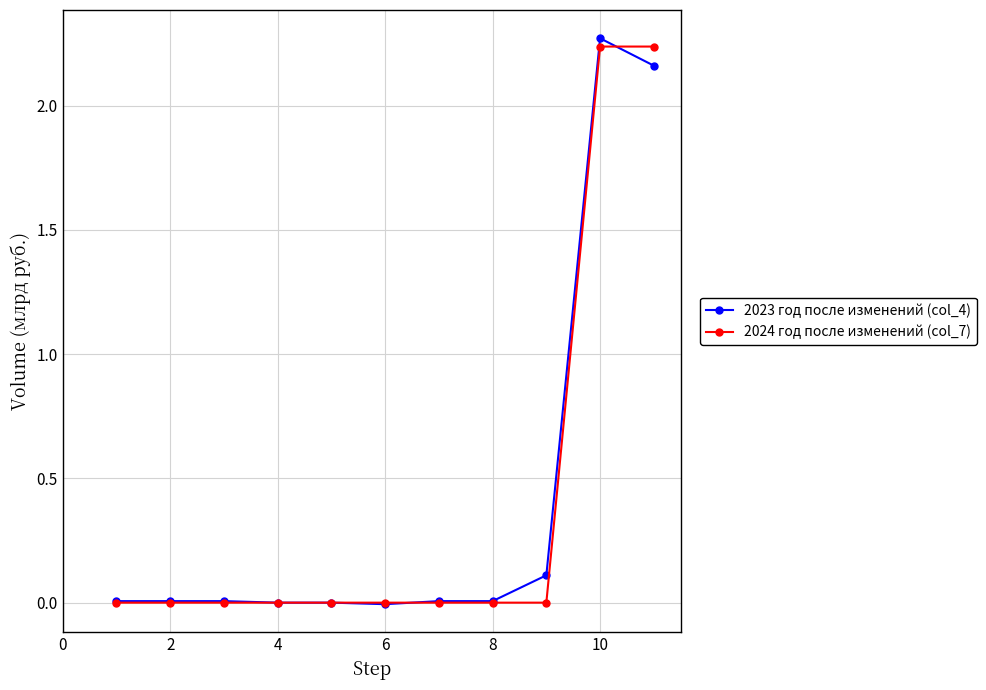

True or false: 2024 год после изменений (col_7) has more than 0 interior local peaks.

False